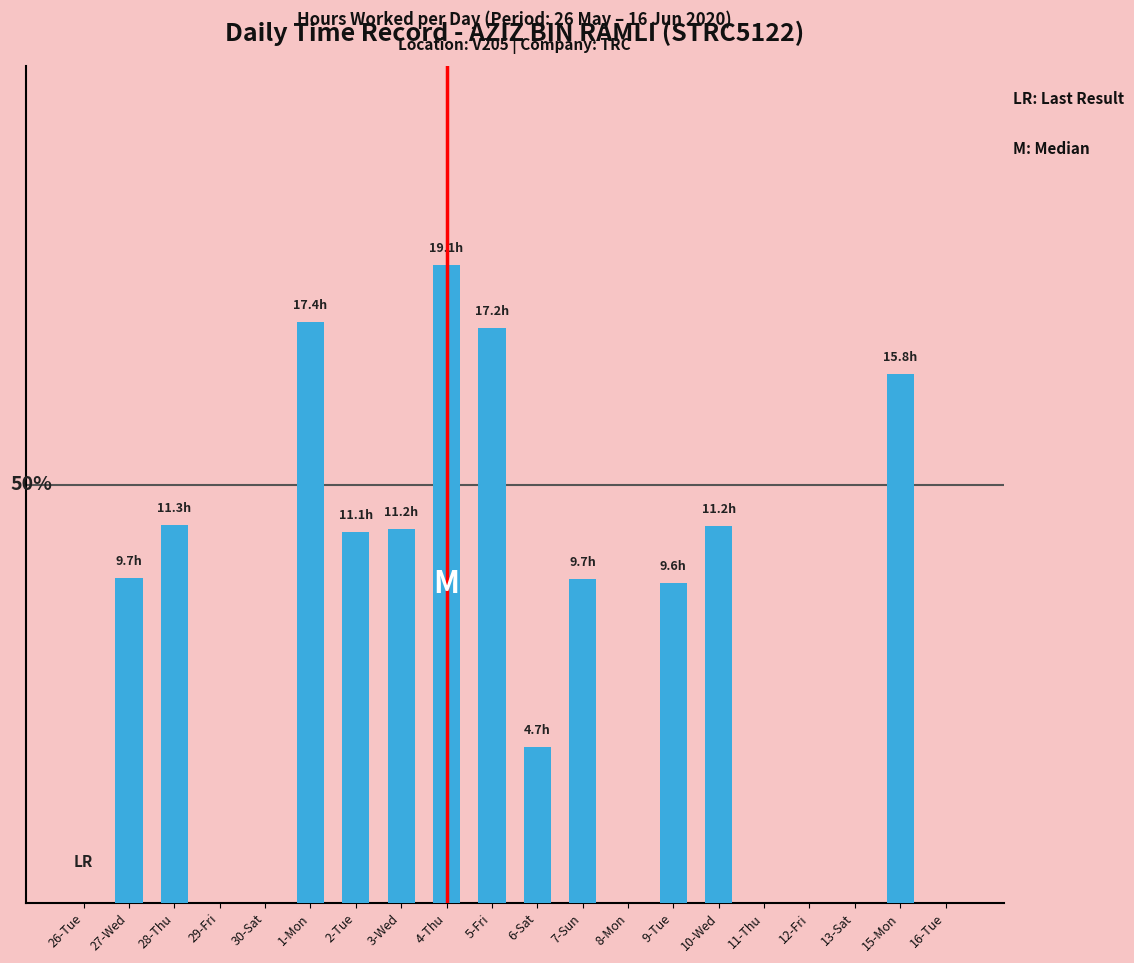

What is the sum of the values at 29-Fri and 6-Sat?

4.7